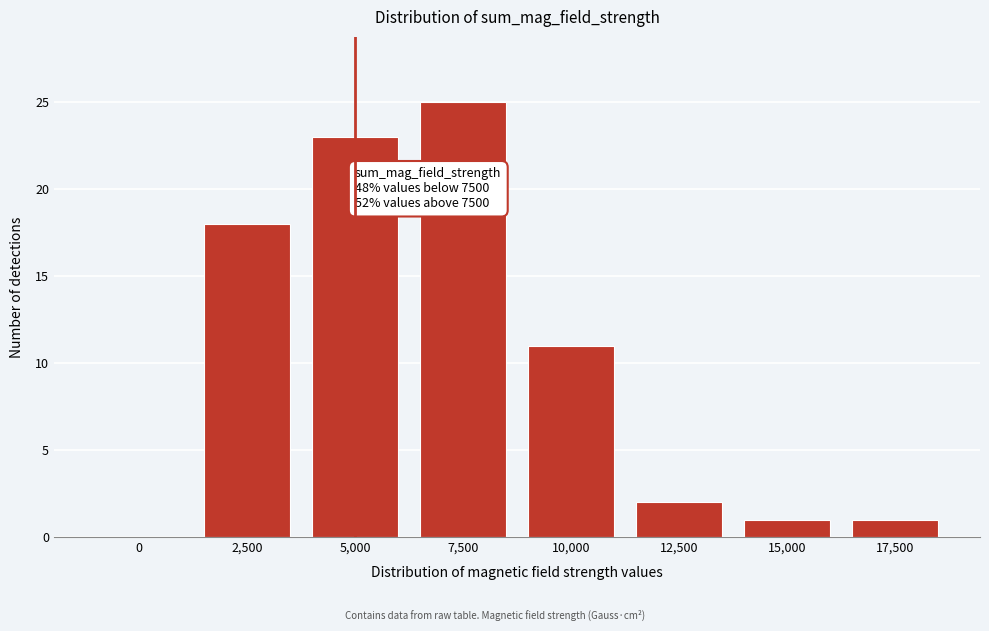

Reading right to left, list all the values displayed in this chart.

17,500=1	15,000=1	12,500=2	10,000=11	7,500=25	5,000=23	2,500=18	0=0